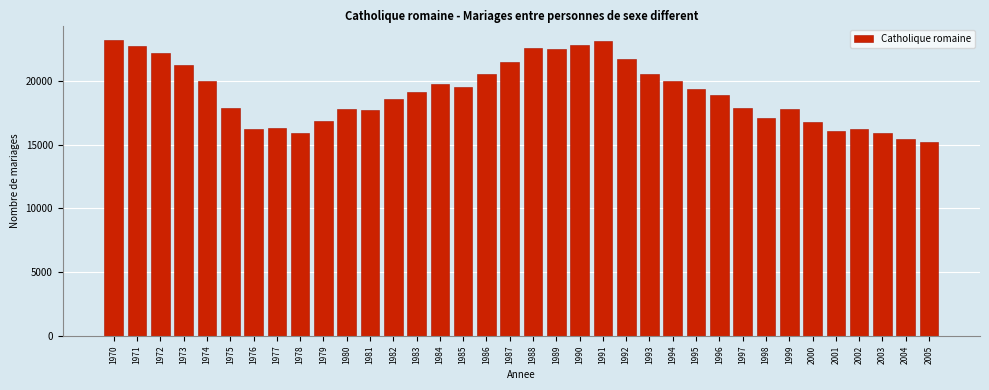

Approximately how many times larger is the value at 2005 compared to 2002?

0.9